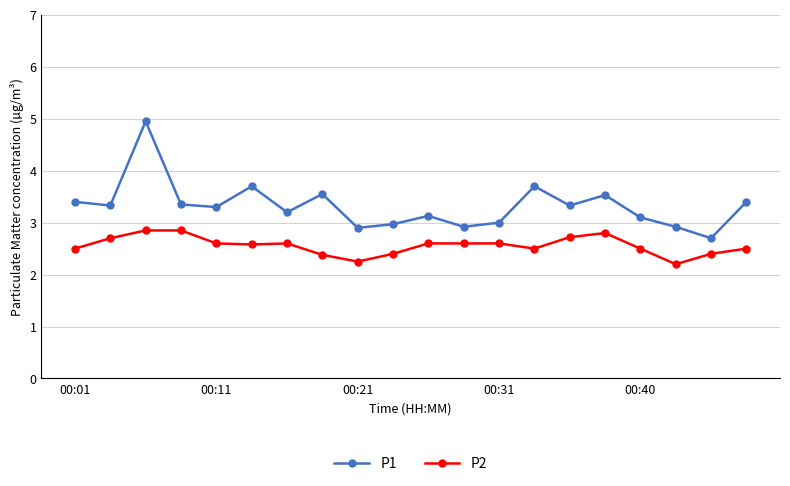

What is the lowest value of the P2 series?

2.2